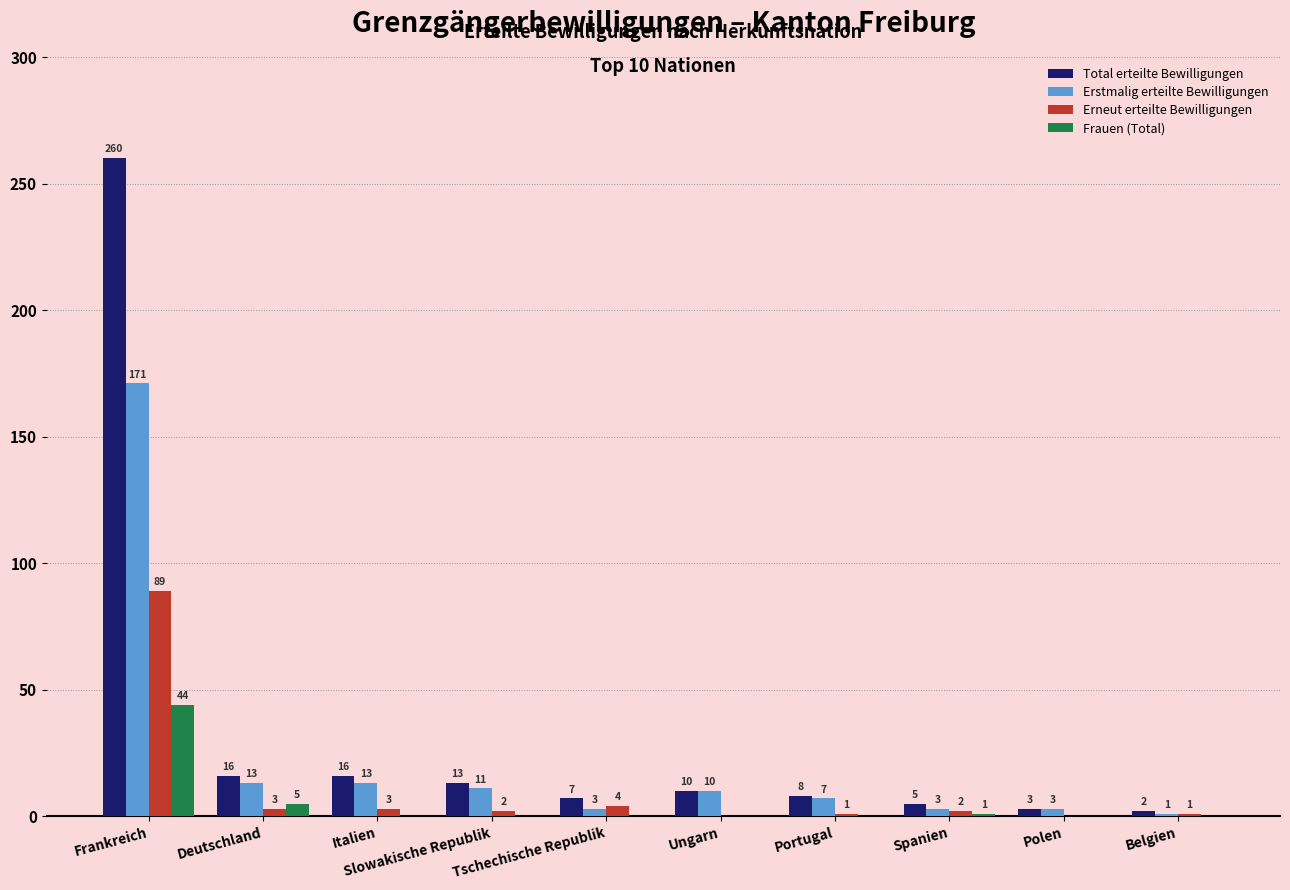

Between Deutschland and Italien, which series saw the biggest shift?

Frauen (Total)